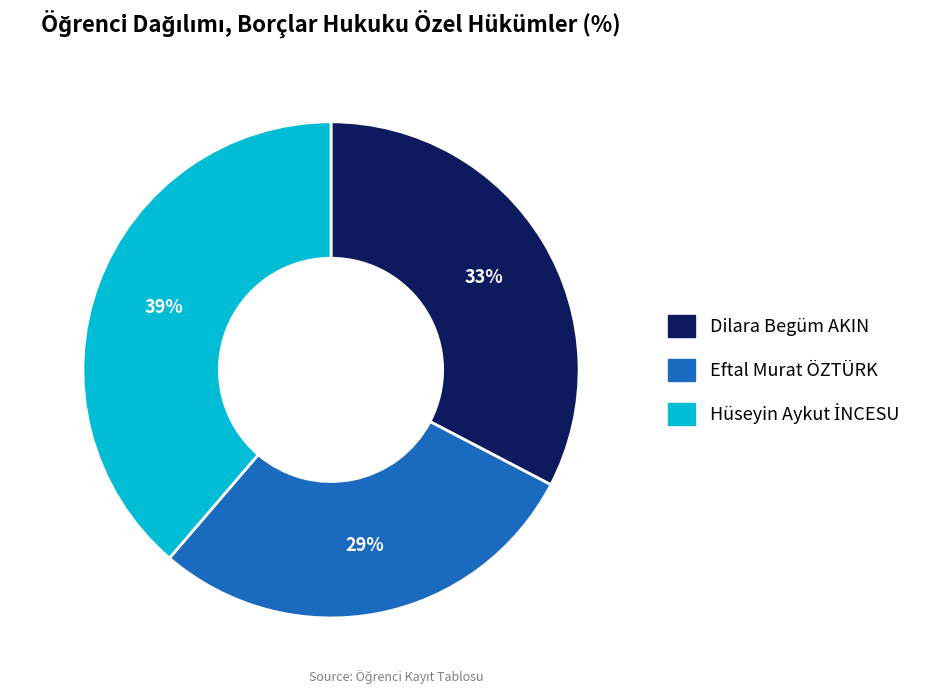

Does any single category account for the majority?

No